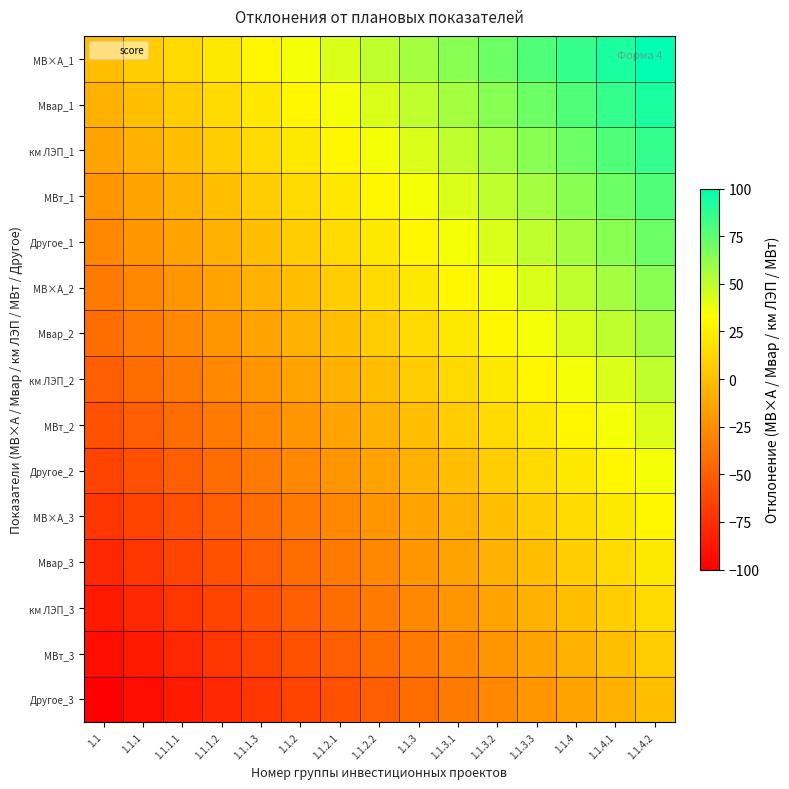

Rank the series at 1.1.4.1 from lowest to highest value.

Другое_3, МВт_3, км ЛЭП_3, Мвар_3, МВ×А_3, Другое_2, МВт_2, км ЛЭП_2, Мвар_2, МВ×А_2, Другое_1, МВт_1, км ЛЭП_1, Мвар_1, МВ×А_1